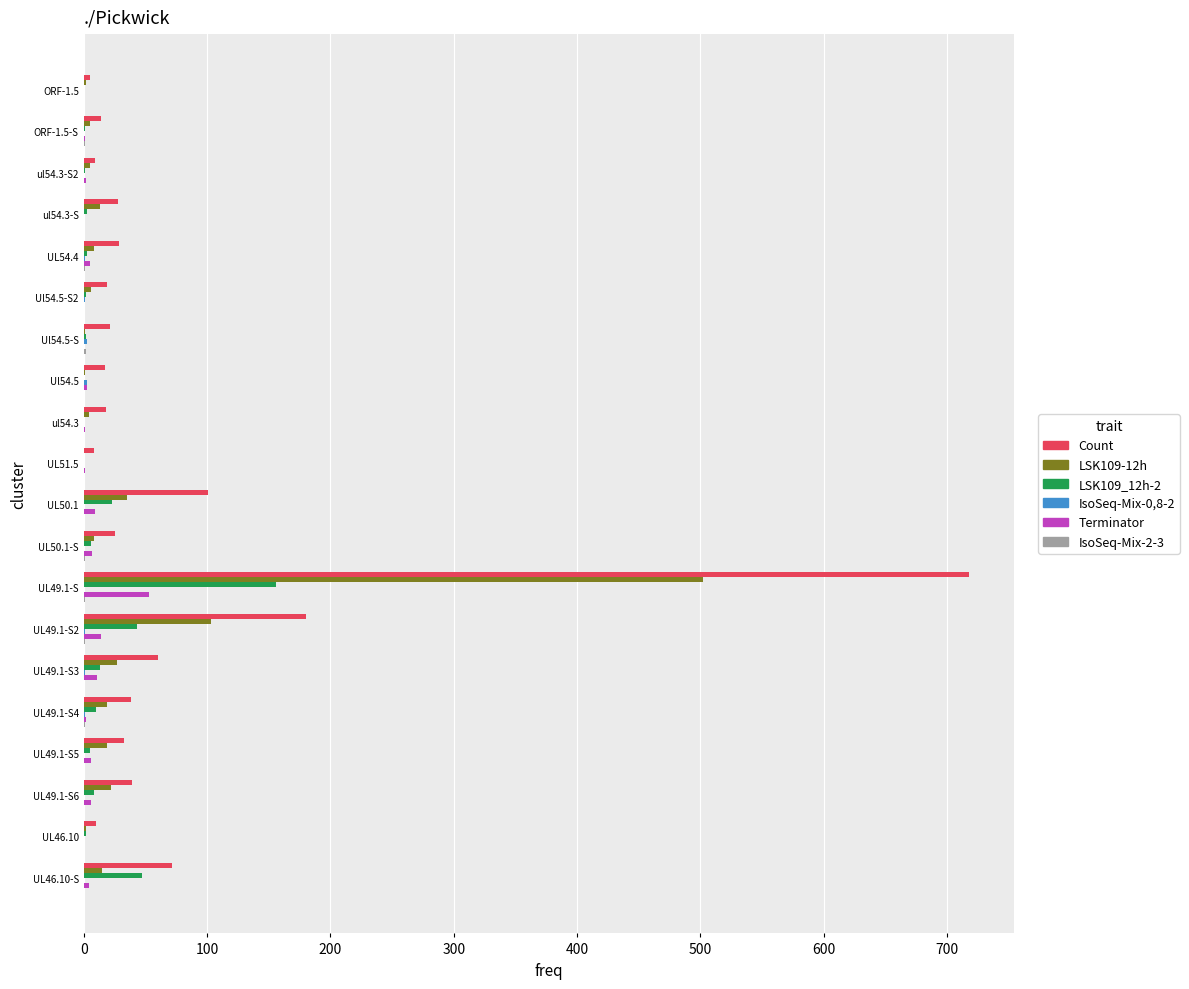

At which label is Count closest to 361?

UL49.1-S2